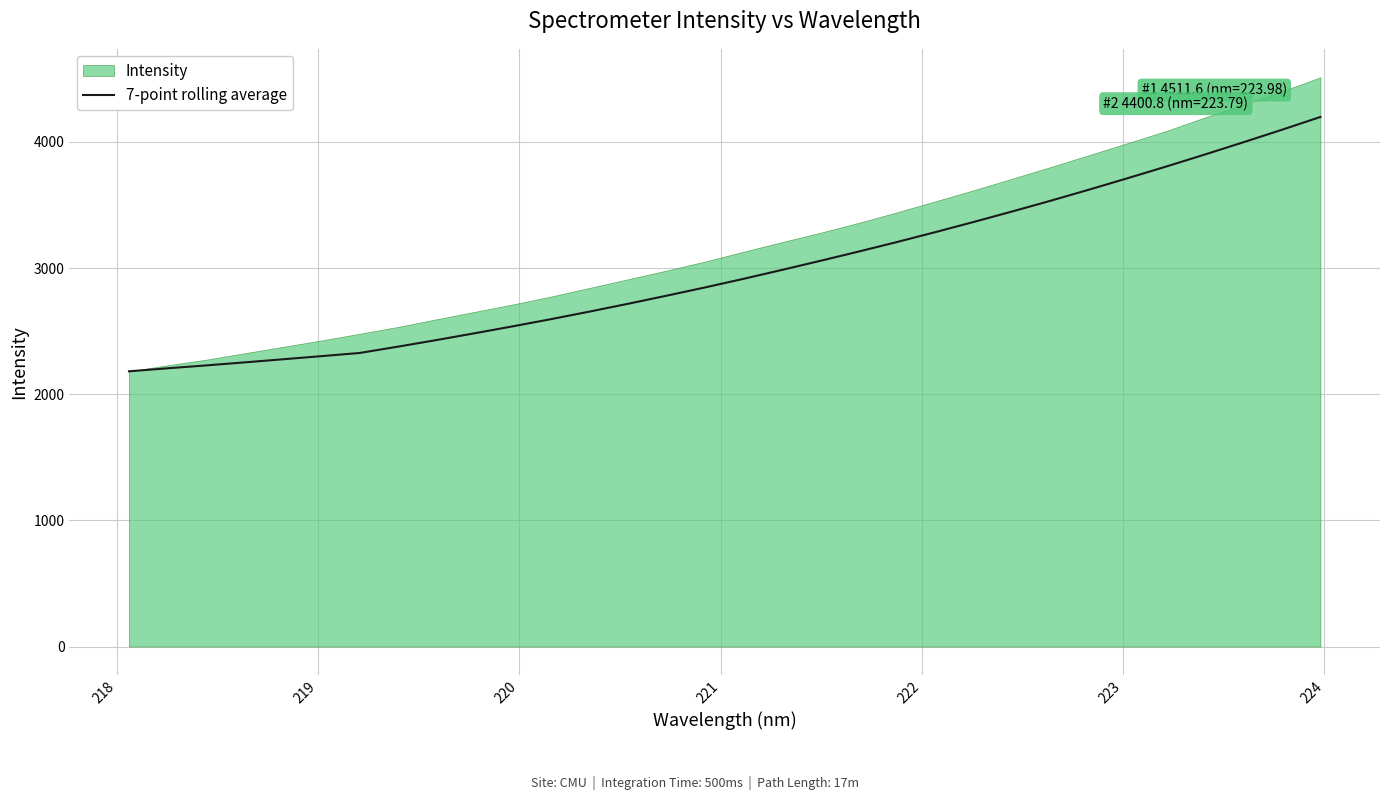

How many lines are shown in the chart?

1